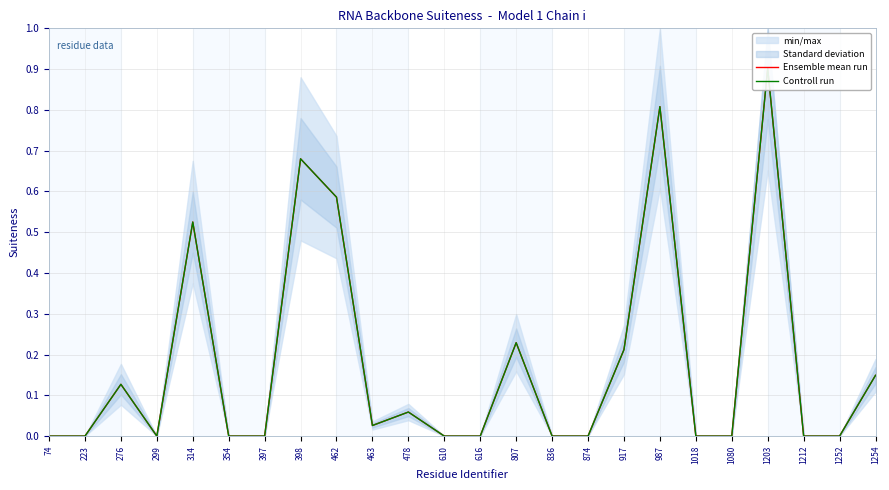

What is the average value of the Controll run series?

0.2